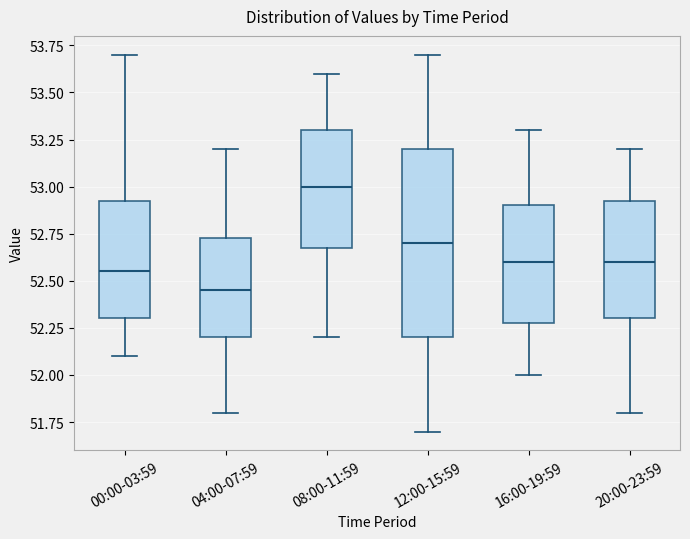

Which box's median line is the lowest?

04:00-07:59